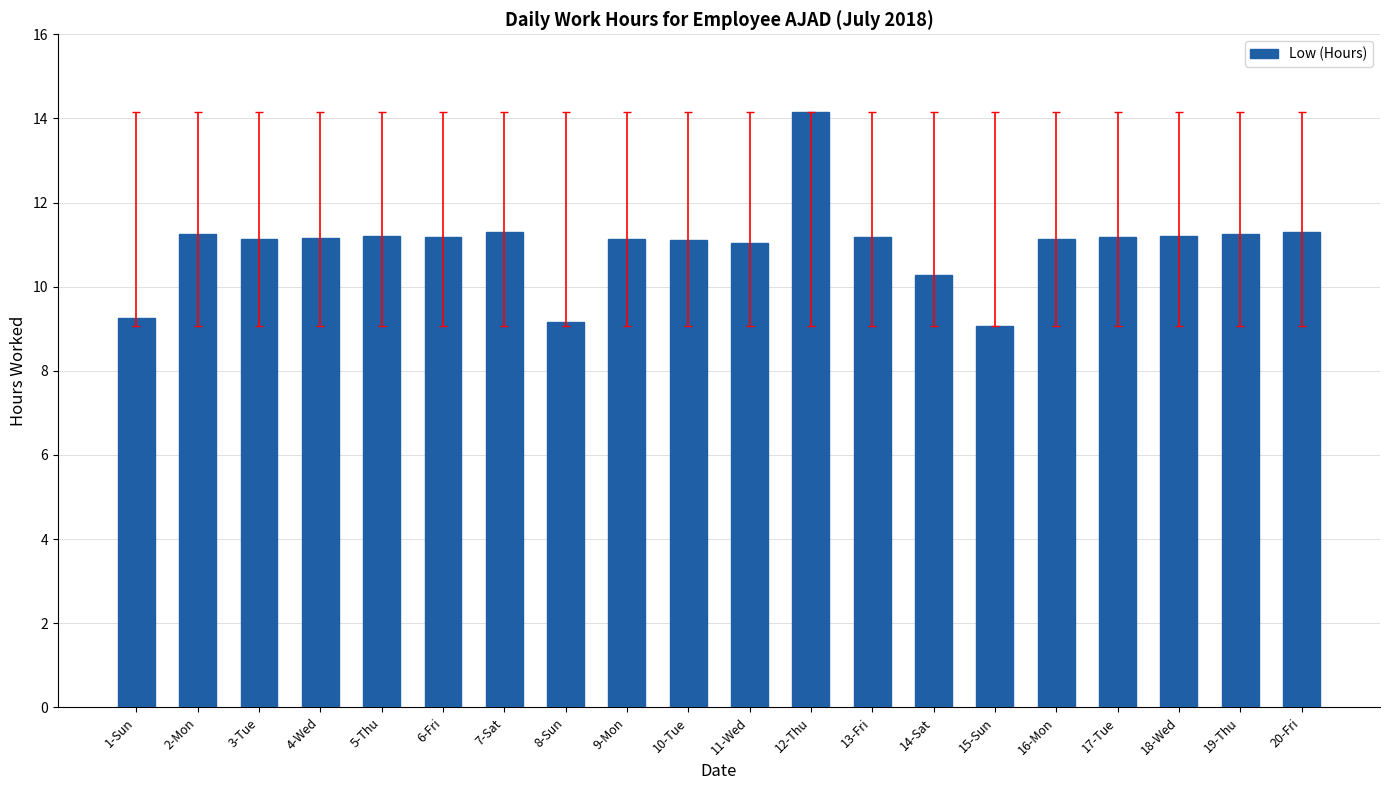

Is it true that the value at 2-Mon is 18.0?

False